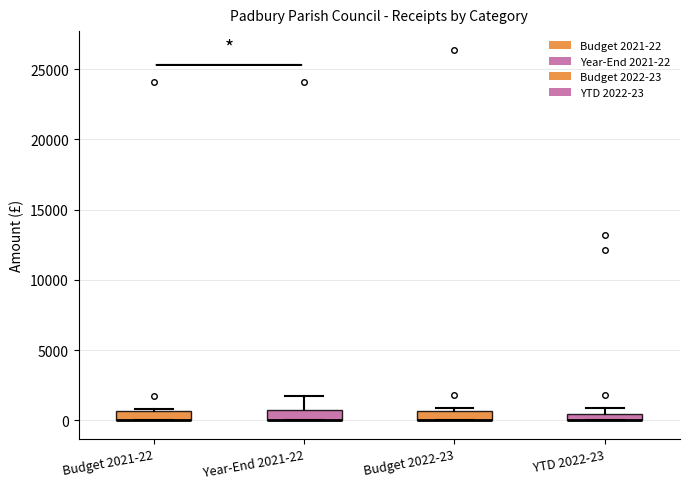

Where does the upper whisker of the box for Year-End 2021-22 end on the y-axis? The values are not printed on the chart, so give them approximately, as read against the axis.

1500